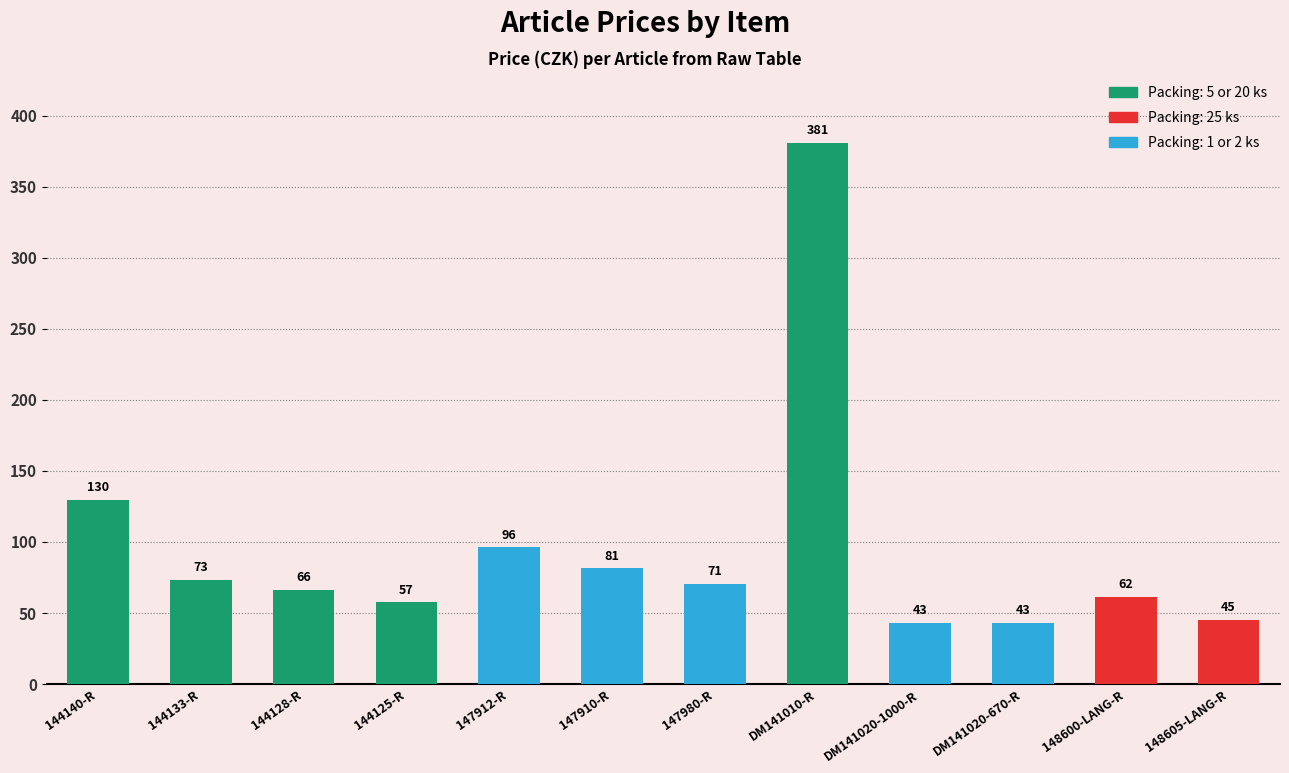

The value at DM141020-1000-R is 43.2. True or false?

True